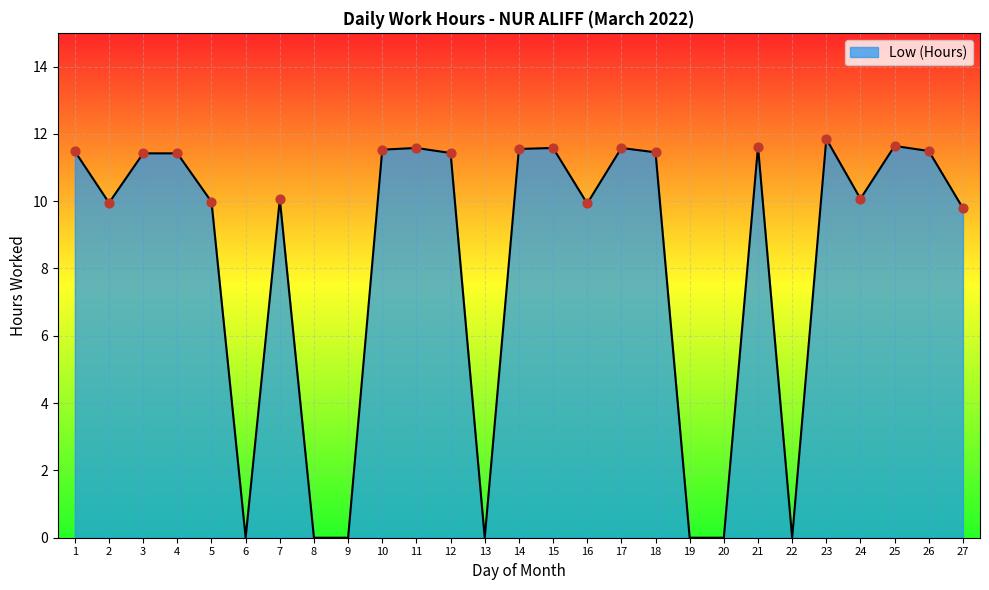

What is the change in value from 2 to 3?

+1.5